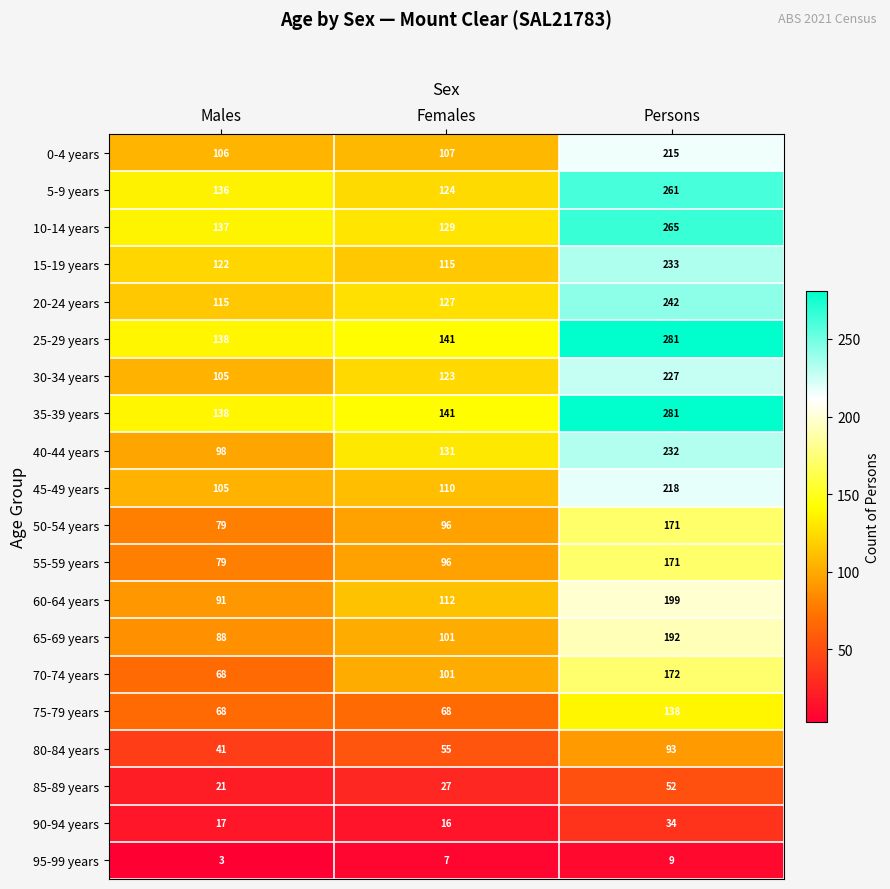

What is the smallest value displayed?

3